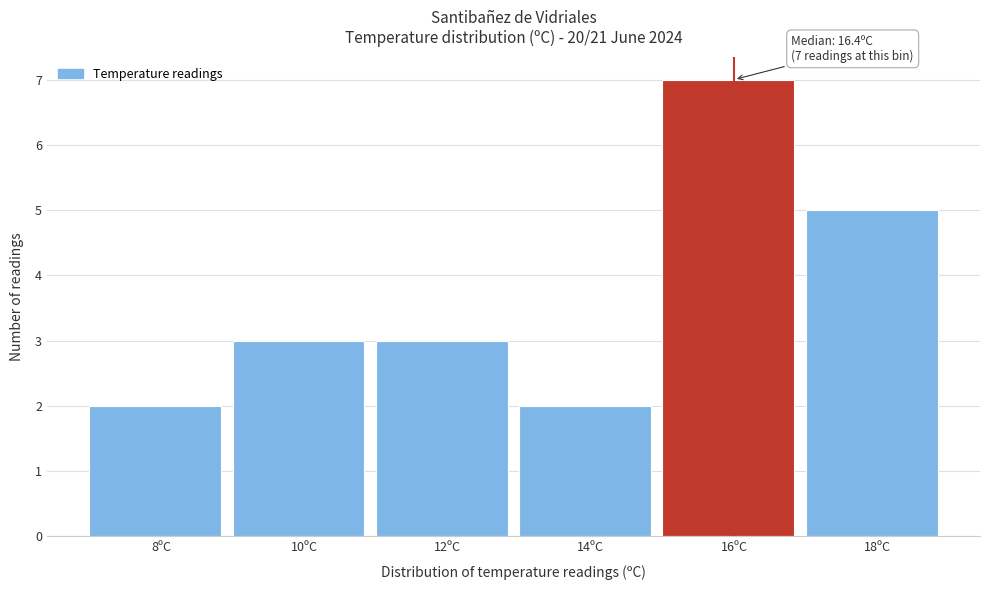

Reading right to left, list all the values displayed in this chart.

18ºC=5	16ºC=7	14ºC=2	12ºC=3	10ºC=3	8ºC=2